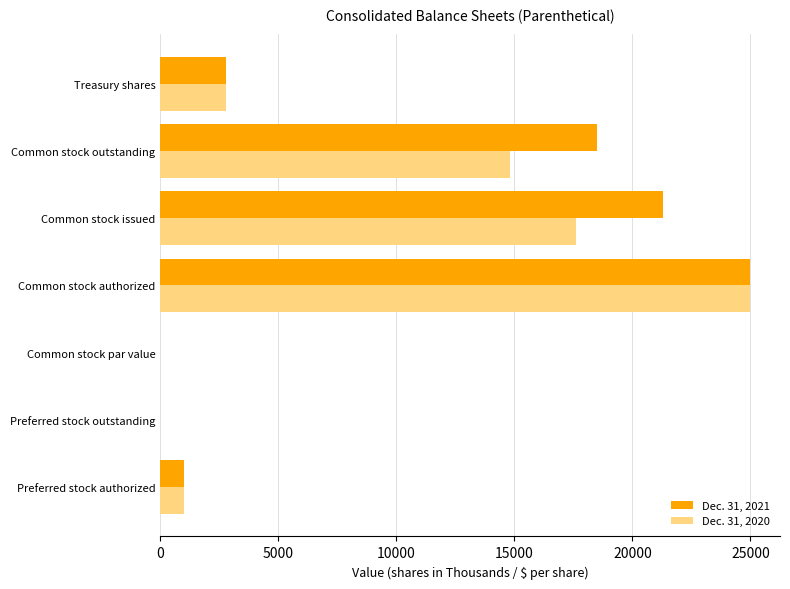

Is the value of Dec. 31, 2020 at Treasury shares greater than the value of Dec. 31, 2021 at Common stock outstanding?

No